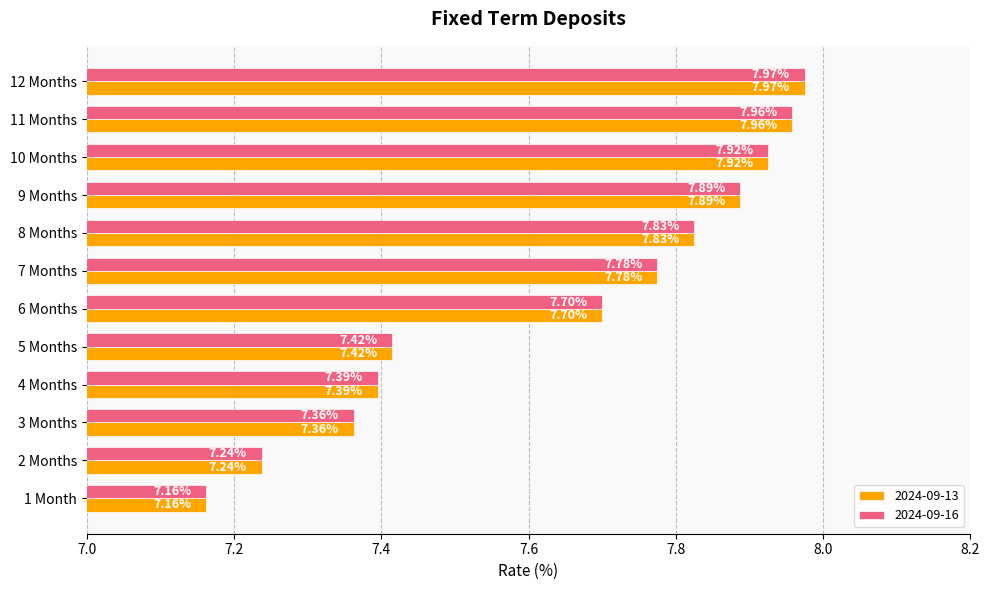

Read the 2024-09-16 value at 9 Months.

7.9